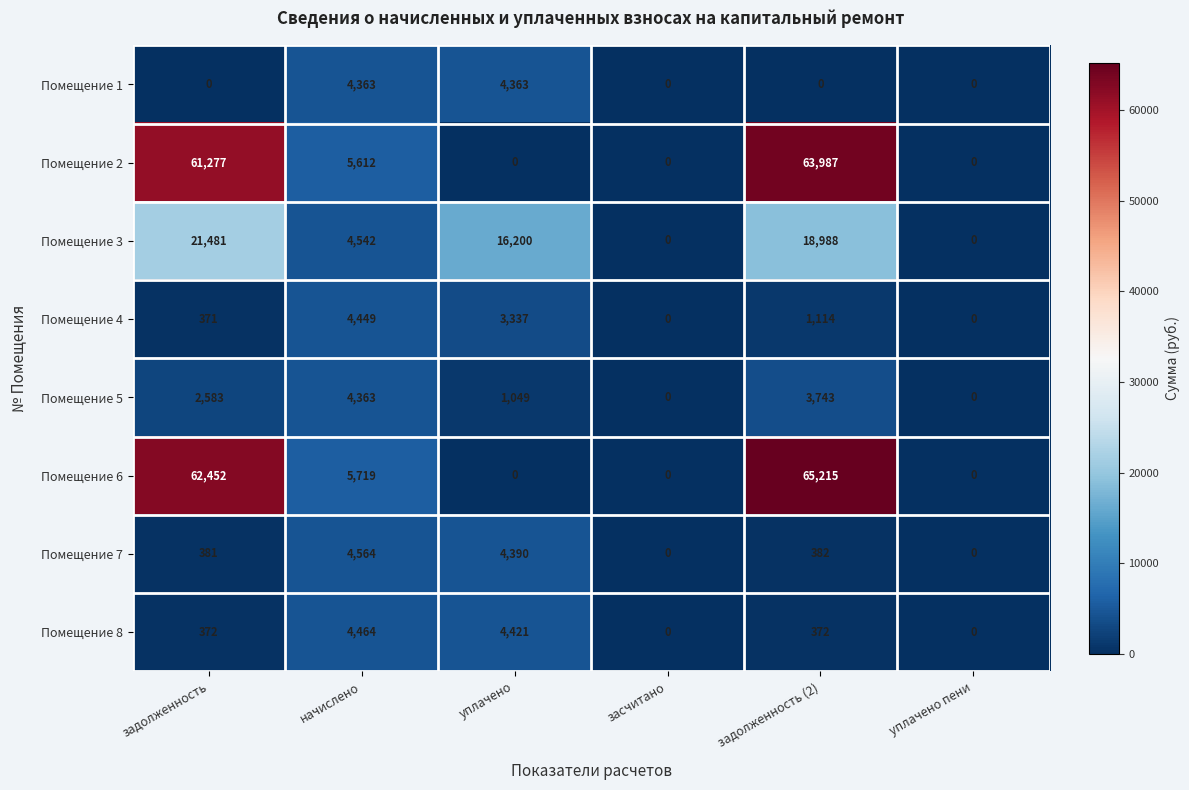

At which category is the sum across all series the highest?

задолженность (2)